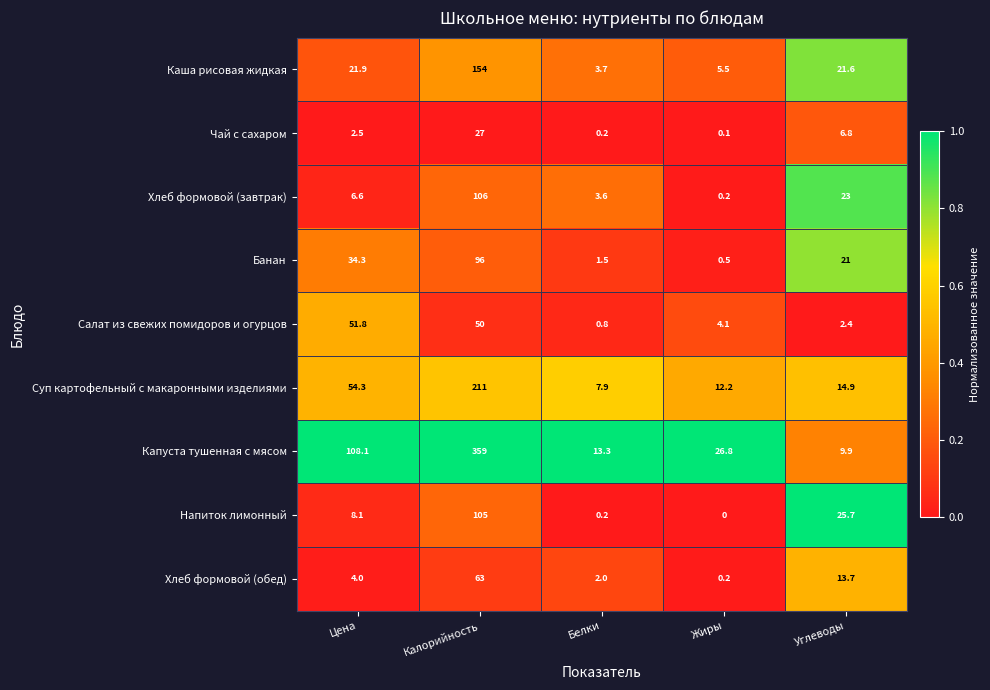

At Углеводы, list the series in order from smallest to largest.

Салат из свежих помидоров и огурцов, Чай с сахаром, Капуста тушенная с мясом, Хлеб формовой (обед), Суп картофельный с макаронными изделиями, Банан, Каша рисовая жидкая, Хлеб формовой (завтрак), Напиток лимонный